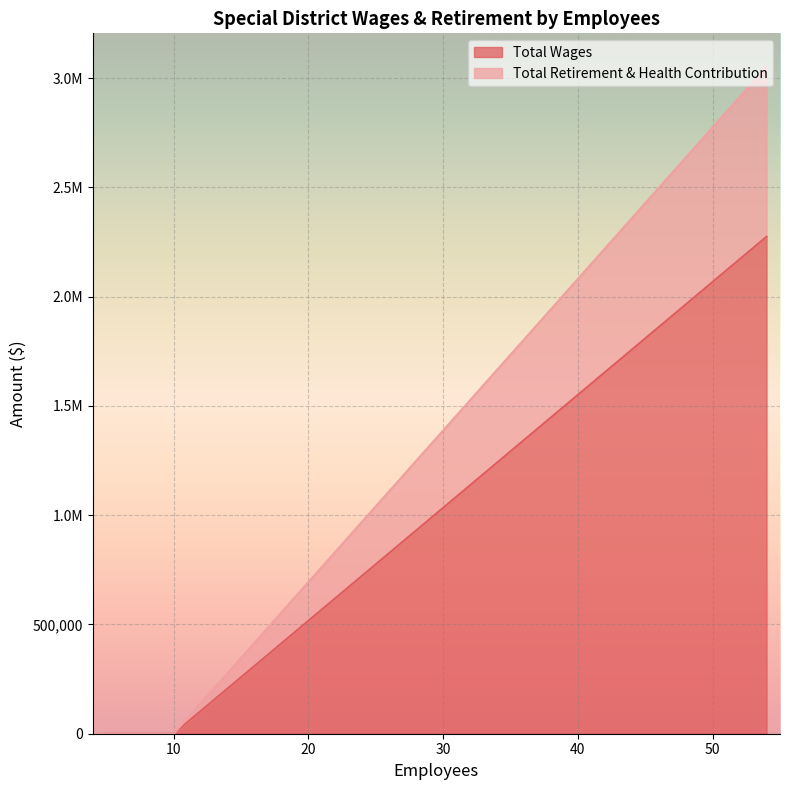

True or false: Total Wages and Total Retirement & Health Contribution cross at least once.

False